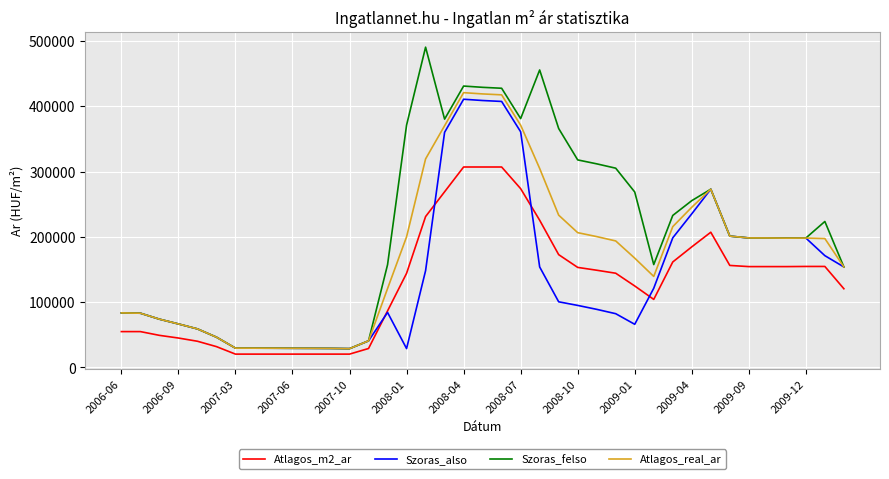

Rank the series by their average value, from highest to lowest.

Szoras_felso, Atlagos_real_ar, Szoras_also, Atlagos_m2_ar